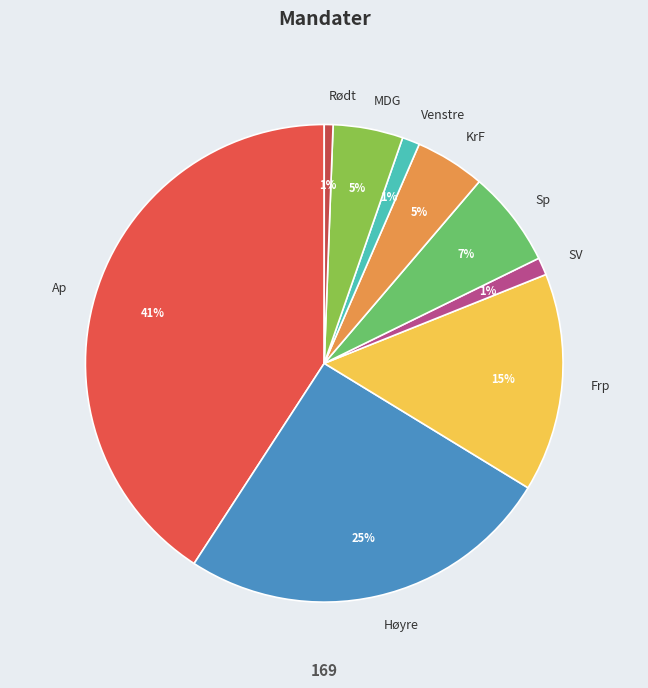

To the nearest percent, what is the difference between the Ap and KrF slice percentages?

36%